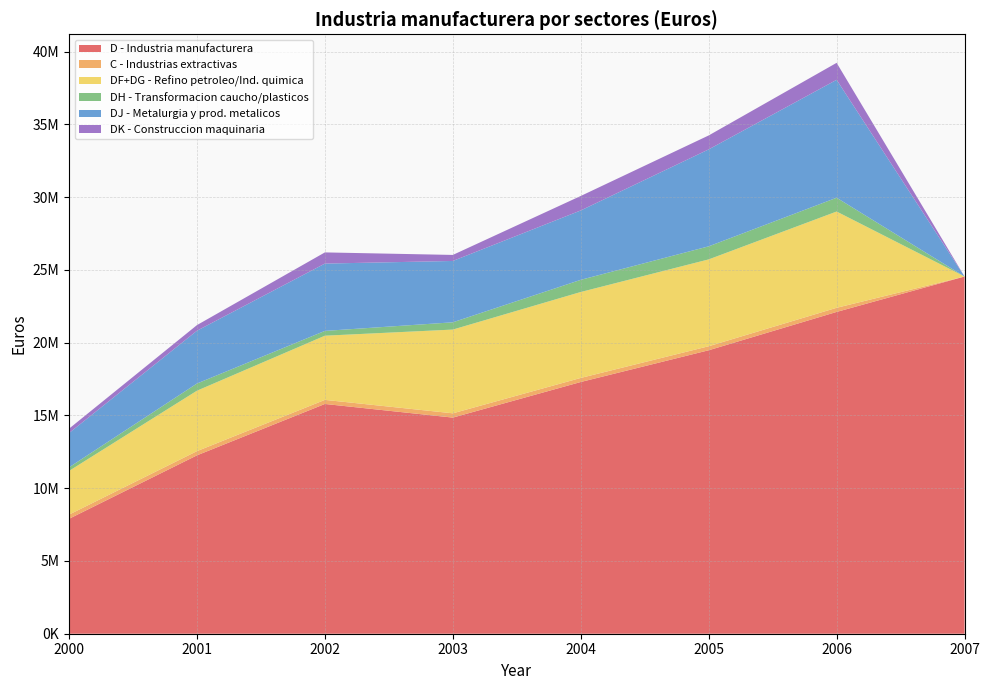

Reading right to left, transcribe all the data shown in this chart.

D - Industria manufacturera: 24549708	22116186	19481804	17300546	14853540	15790583	12259086	7897492
C - Industrias extractivas: 0	283972	276601	279362	294466	280916	289710	287474
DF+DG - Refino petroleo/Ind. quimica: 0	6616111	5968242	5905892	5755178	4410780	4153052	3002464
DH - Transformacion caucho/plasticos: 0	948556	898231	836444	499760	330006	494289	247038
DJ - Metalurgia y prod. metalicos: 0	8104764	6662378	4768902	4216228	4626572	3627160	2357492
DK - Construccion maquinaria: 0	1166226	958139	994934	414433	768235	387578	299869